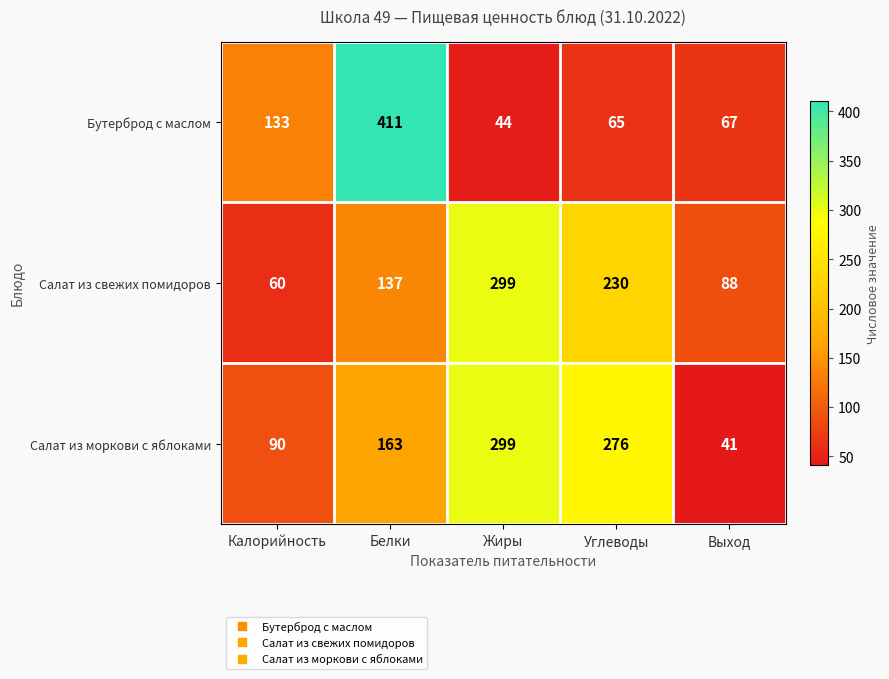

Reading left to right, what are all the values shown in this chart?

Бутерброд с маслом: Калорийность=133	Белки=411	Жиры=44	Углеводы=65	Выход=67
Салат из свежих помидоров: Калорийность=60	Белки=137	Жиры=299	Углеводы=230	Выход=88
Салат из моркови с яблоками: Калорийность=90	Белки=163	Жиры=299	Углеводы=276	Выход=41